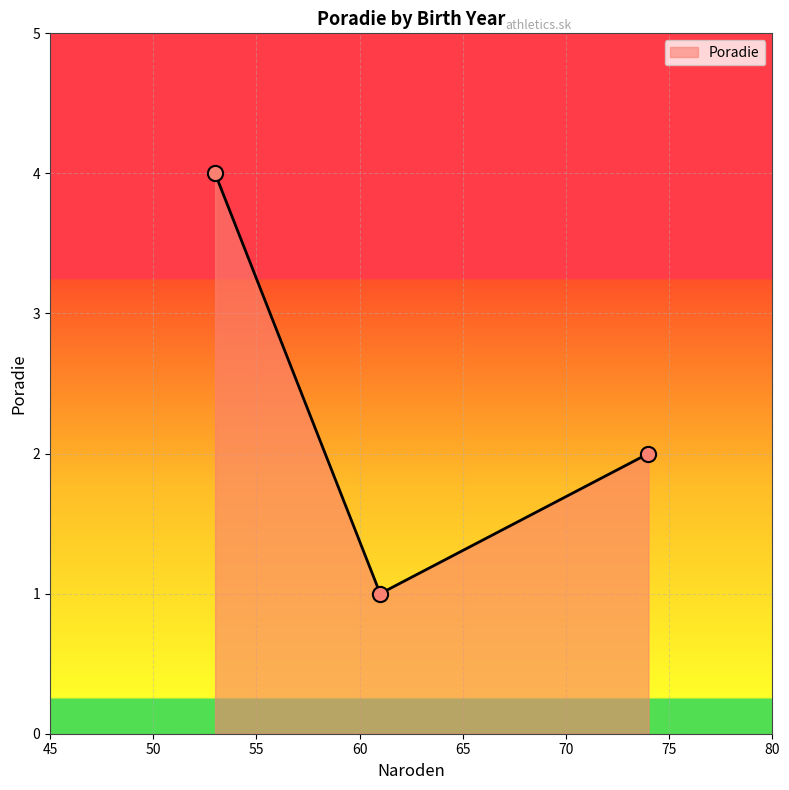

What is the maximum value shown in the chart?

4